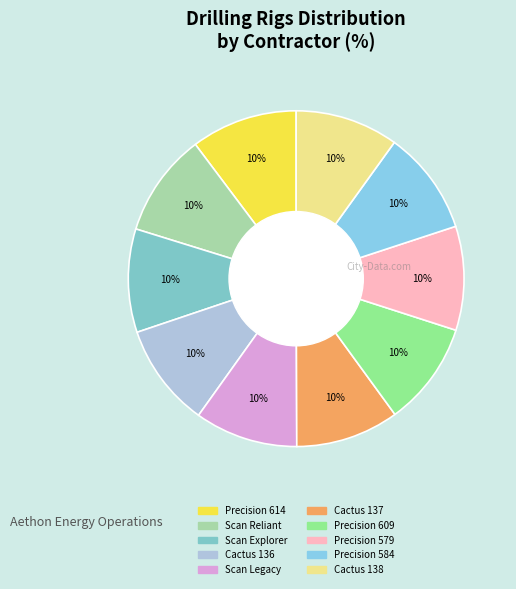

What is the change in value from Precision 614 to Cactus 137?

-0.9